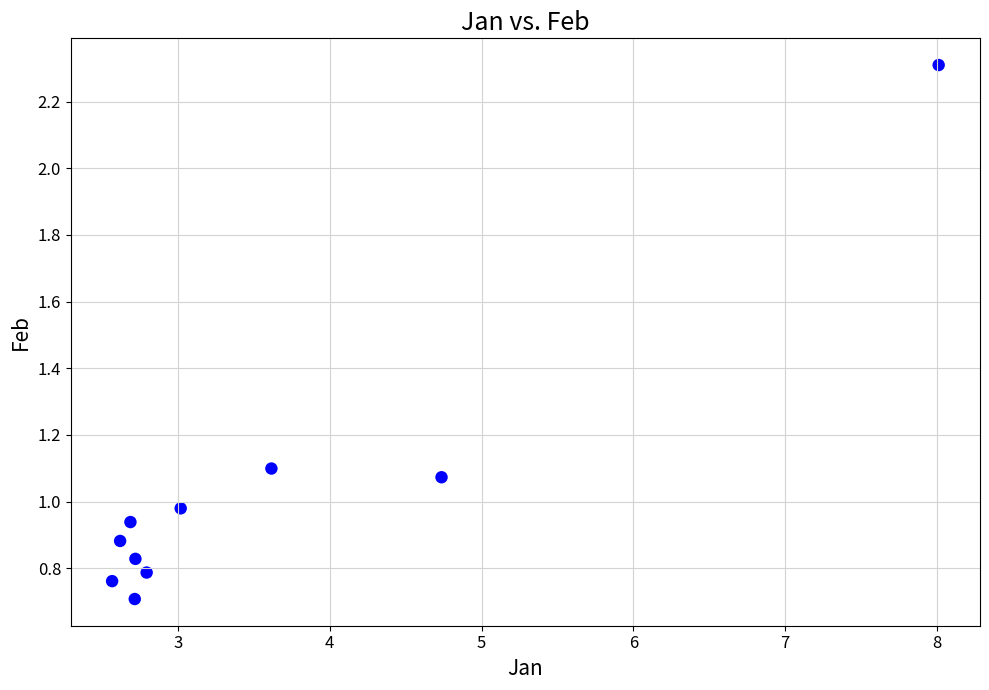

What is the average X value?

3.5